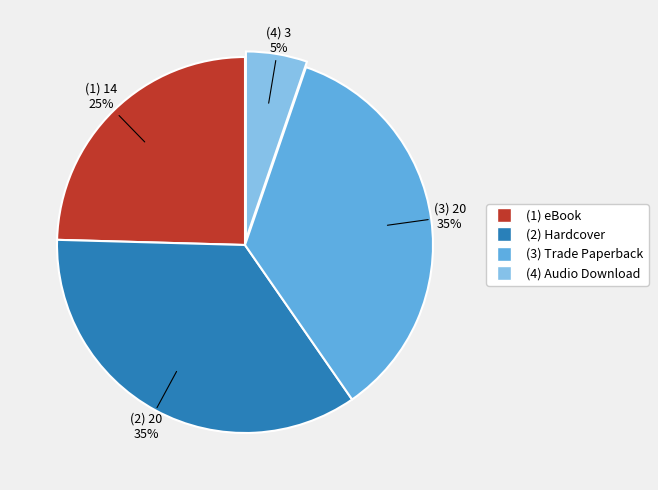

To the nearest percent, what is the difference between the largest and smallest slice percentages?

30%